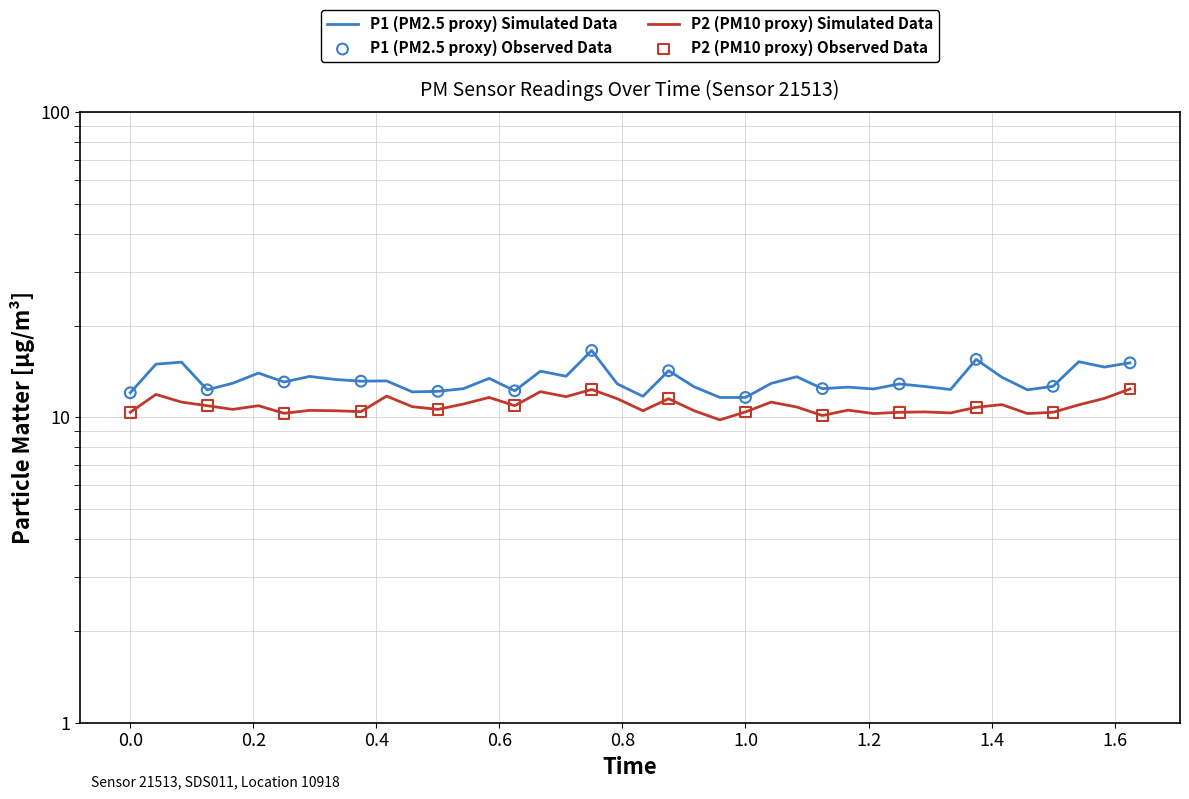

Which series has the widest spread of Y values?

P1